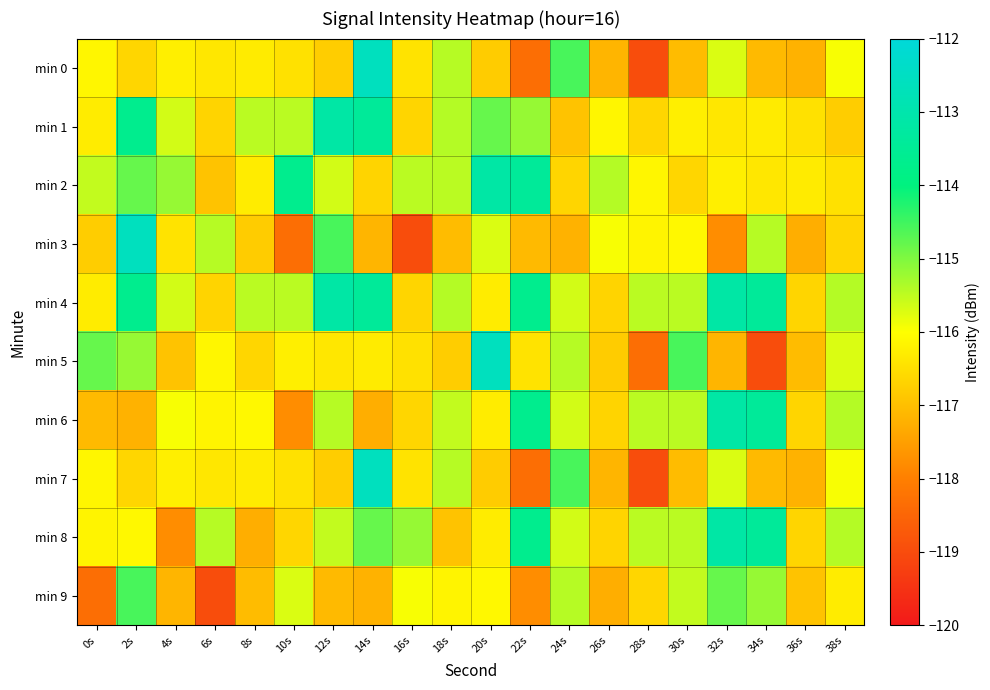

Which series has the largest total across all categories?

min 4